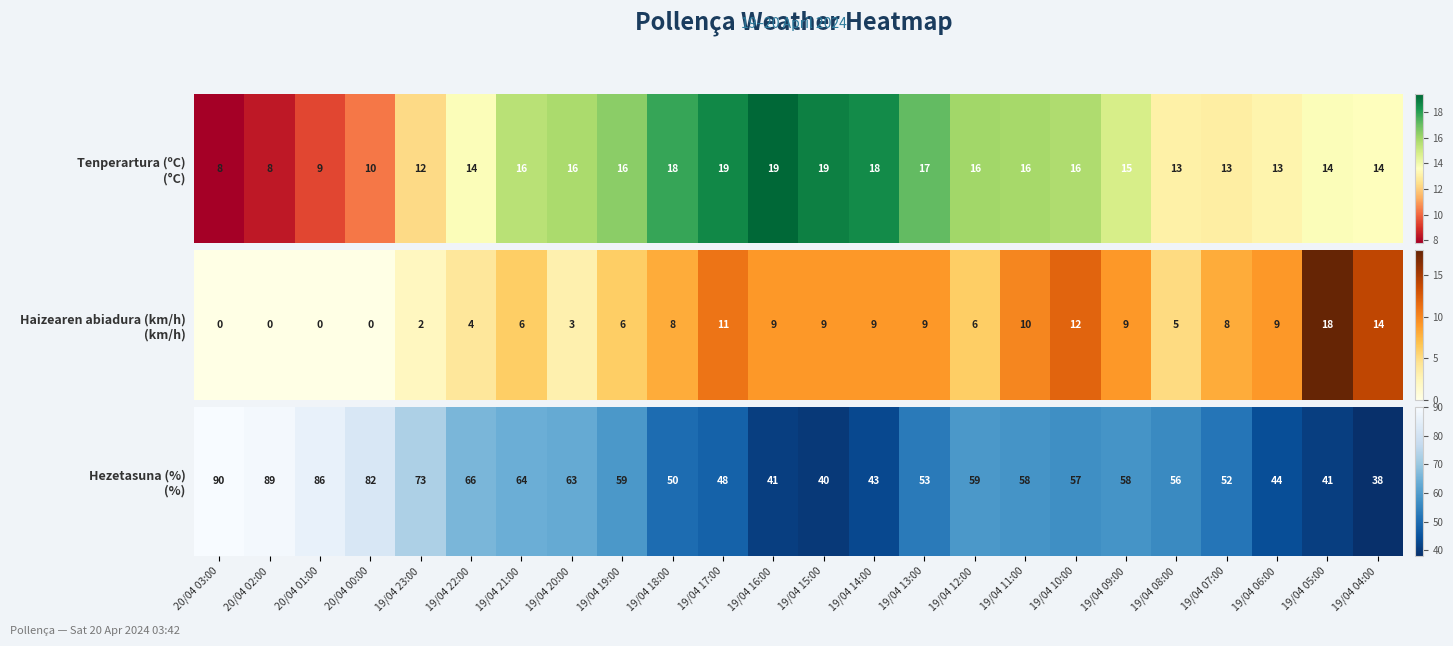

List the labels in order of value, smallest first.

19/04 04:00, 19/04 15:00, 19/04 16:00, 19/04 05:00, 19/04 14:00, 19/04 06:00, 19/04 17:00, 19/04 18:00, 19/04 07:00, 19/04 13:00, 19/04 08:00, 19/04 10:00, 19/04 11:00, 19/04 09:00, 19/04 19:00, 19/04 12:00, 19/04 20:00, 19/04 21:00, 19/04 22:00, 19/04 23:00, 20/04 00:00, 20/04 01:00, 20/04 02:00, 20/04 03:00